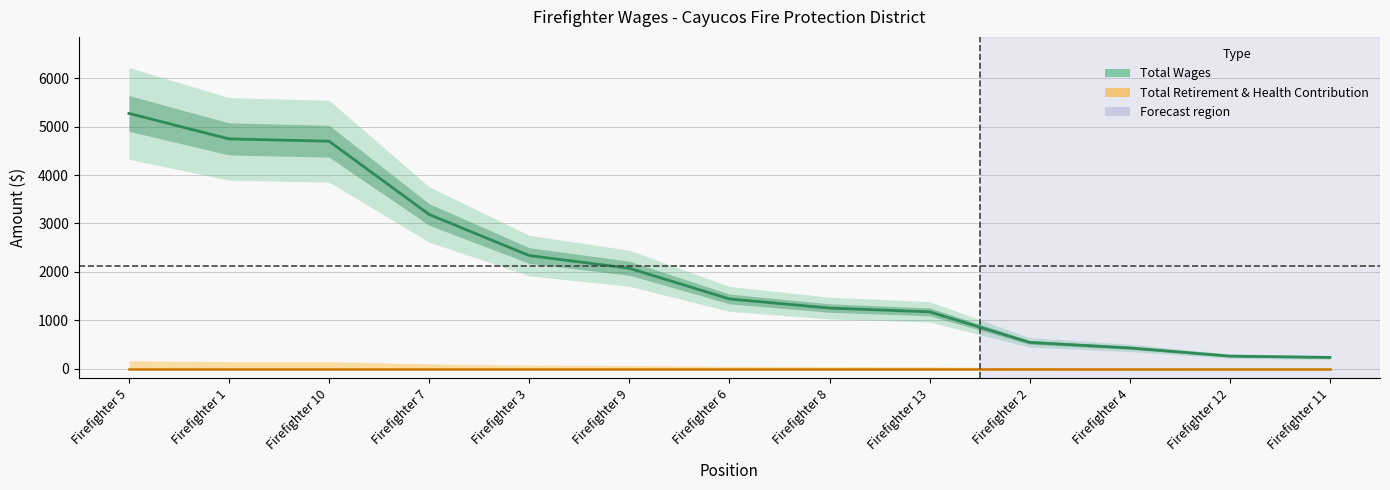

True or false: Total Wages (center) has more than 2 interior local peaks.

False